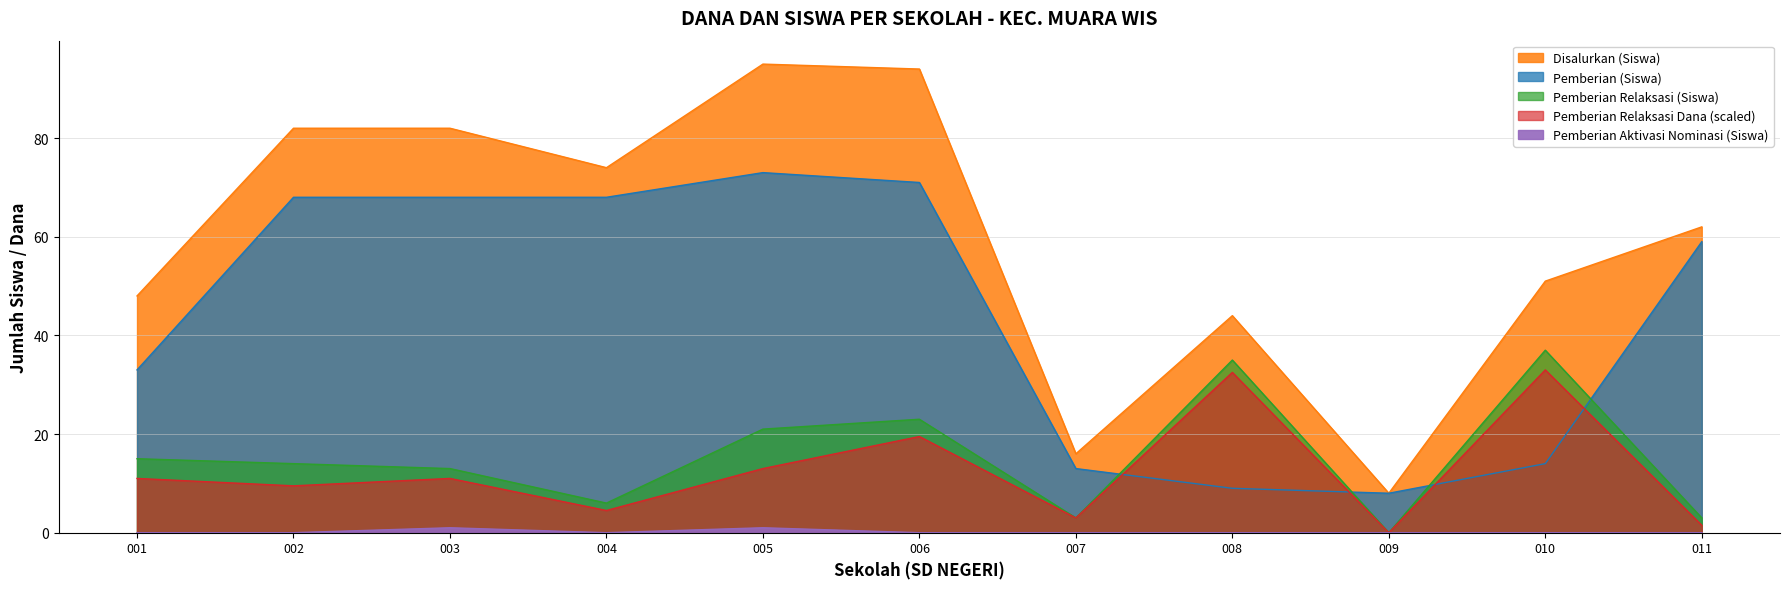

Reading right to left, list all the values displayed in this chart.

Pemberian: 59	14	8	9	13	71	73	68	68	68	33
Pemberian Relaksasi Siswa: 3	37	0	35	3	23	21	6	13	14	15
Pemberian Dari Aktivasi Nominasi Siswa: 0	0	0	0	0	0	1	0	1	0	0